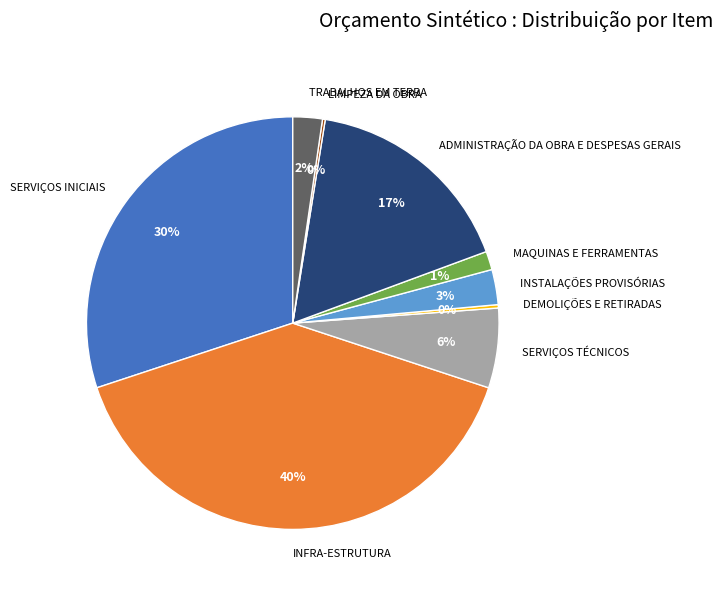

Is ADMINISTRAÇÃO DA OBRA E DESPESAS GERAIS the majority of the pie?

No